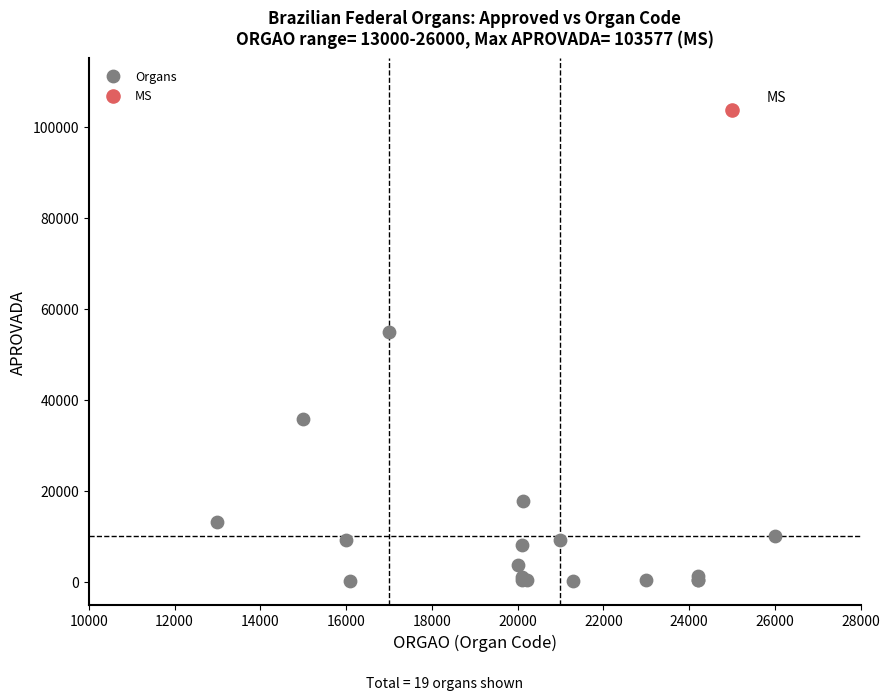

What are all the series names shown in the legend?

Organs, MS